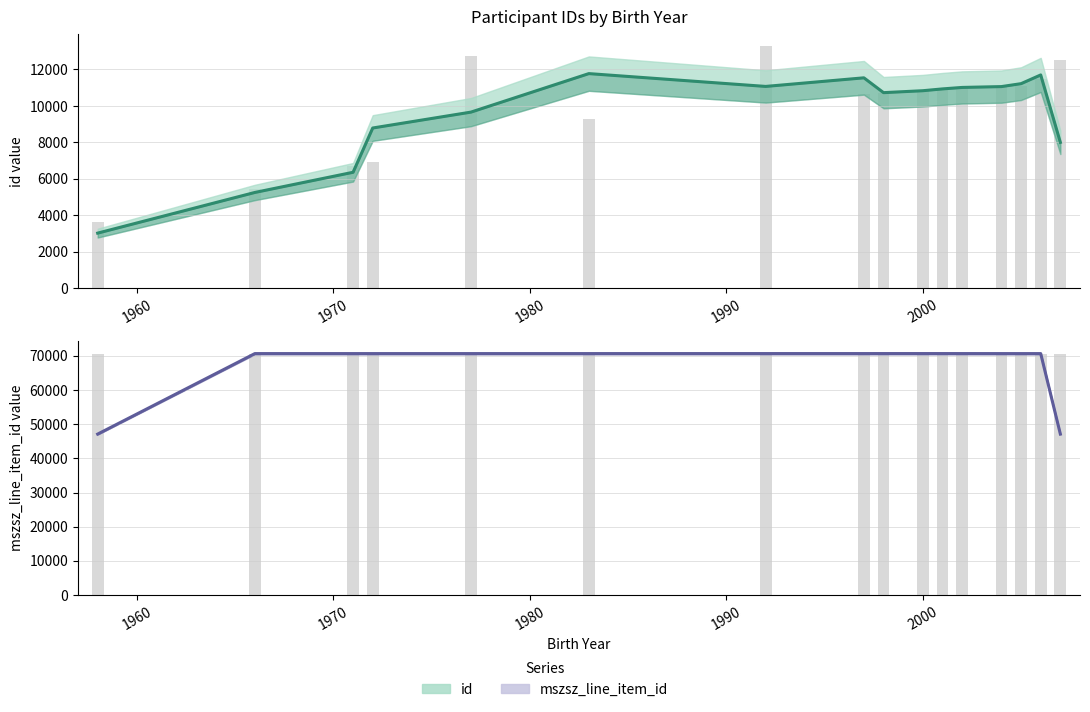

What is the maximum value for id?

11773.7